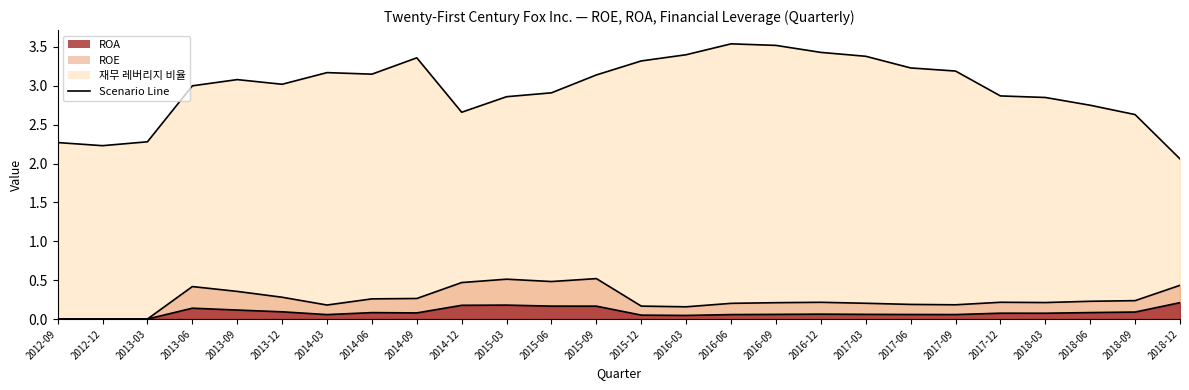

Is it true that ROA equals 0.1 at 2013-09?

False